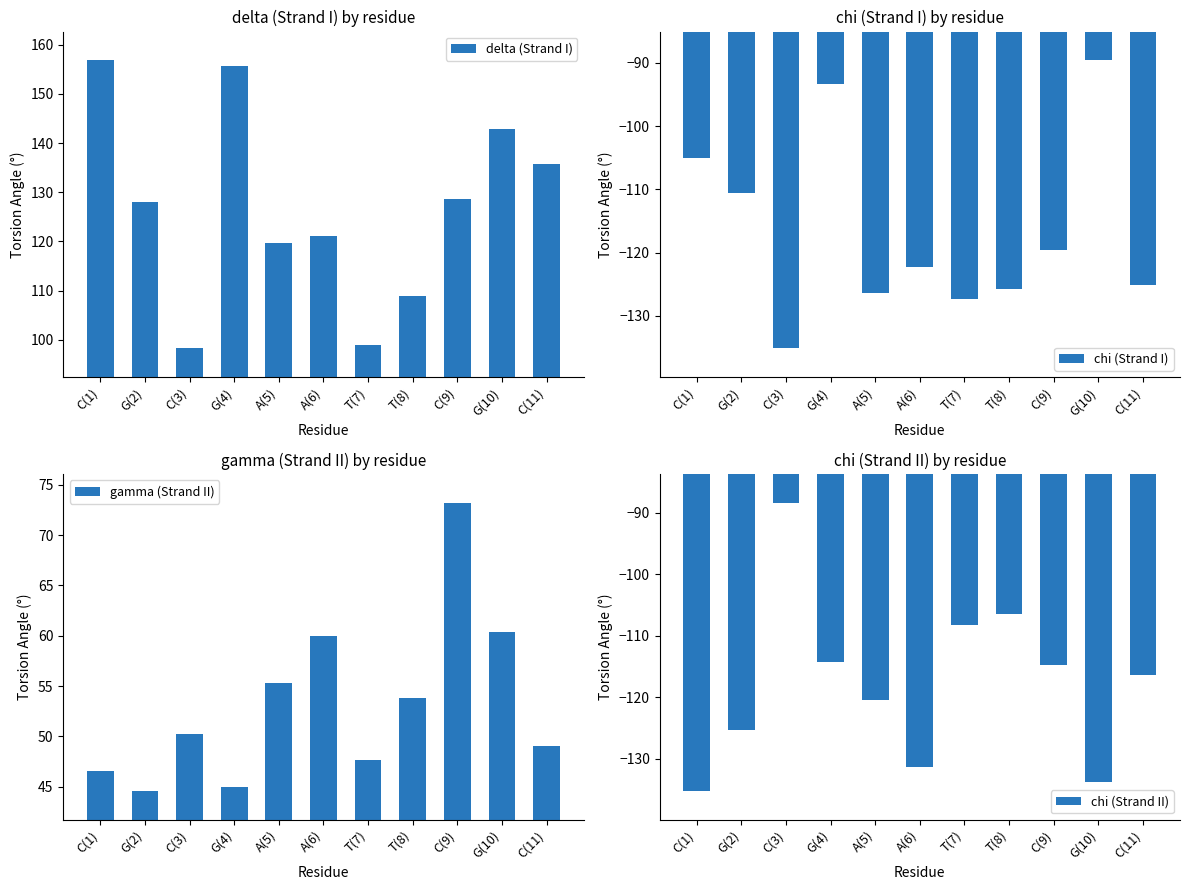

How many values in the gamma (Strand II) series are below 50?

5